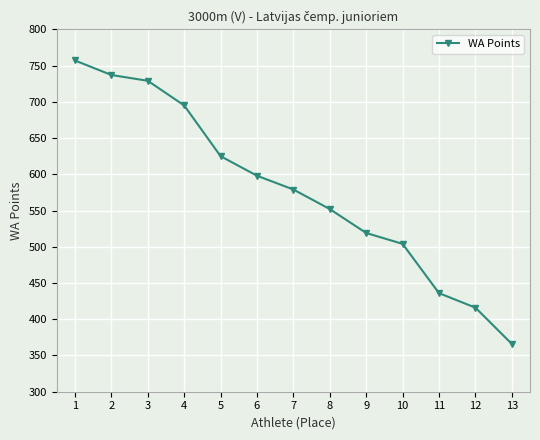

Reading left to right, what are all the values shown in this chart?

757	737	729	695	625	598	579	552	519	504	436	416	366